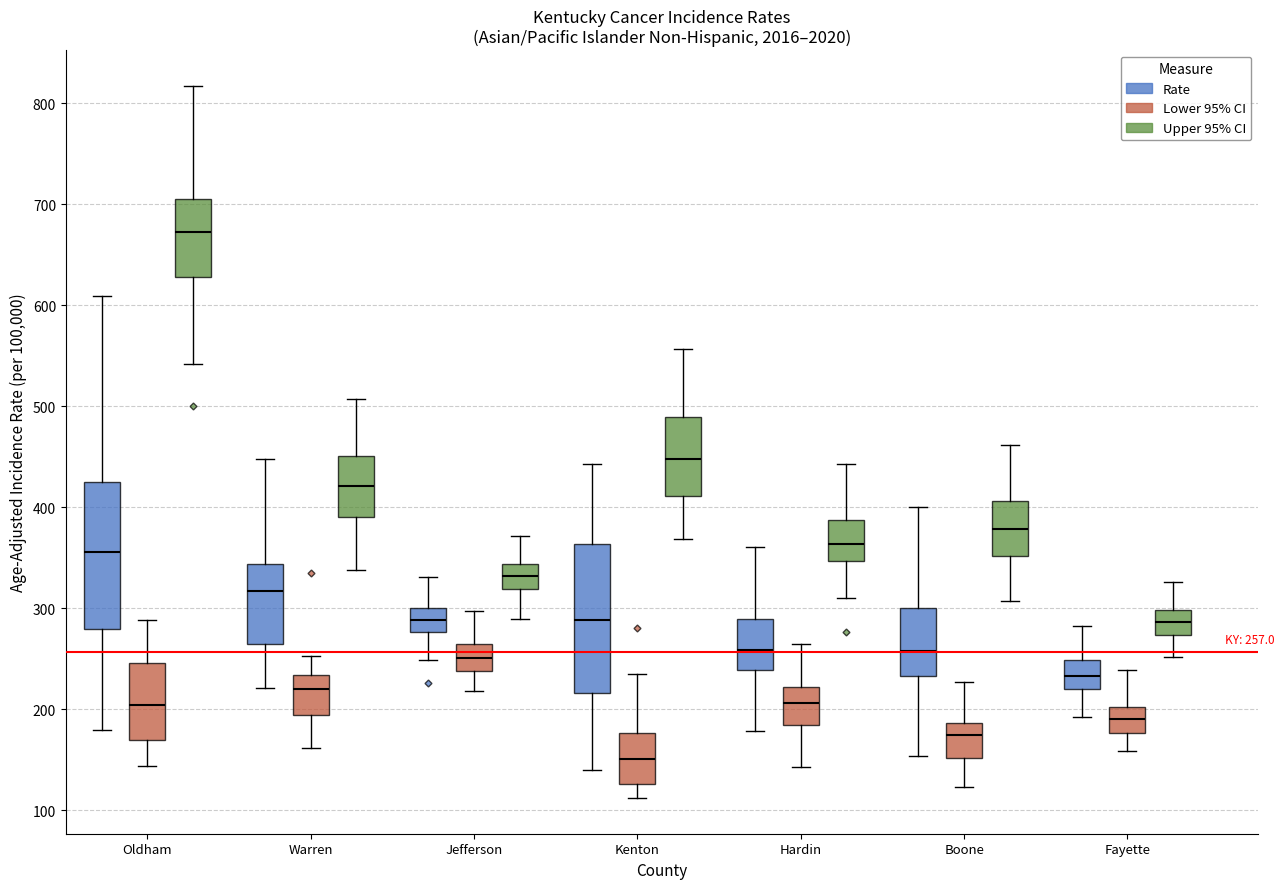

Which box has the highest median line?

Oldham (Upper 95% CI)